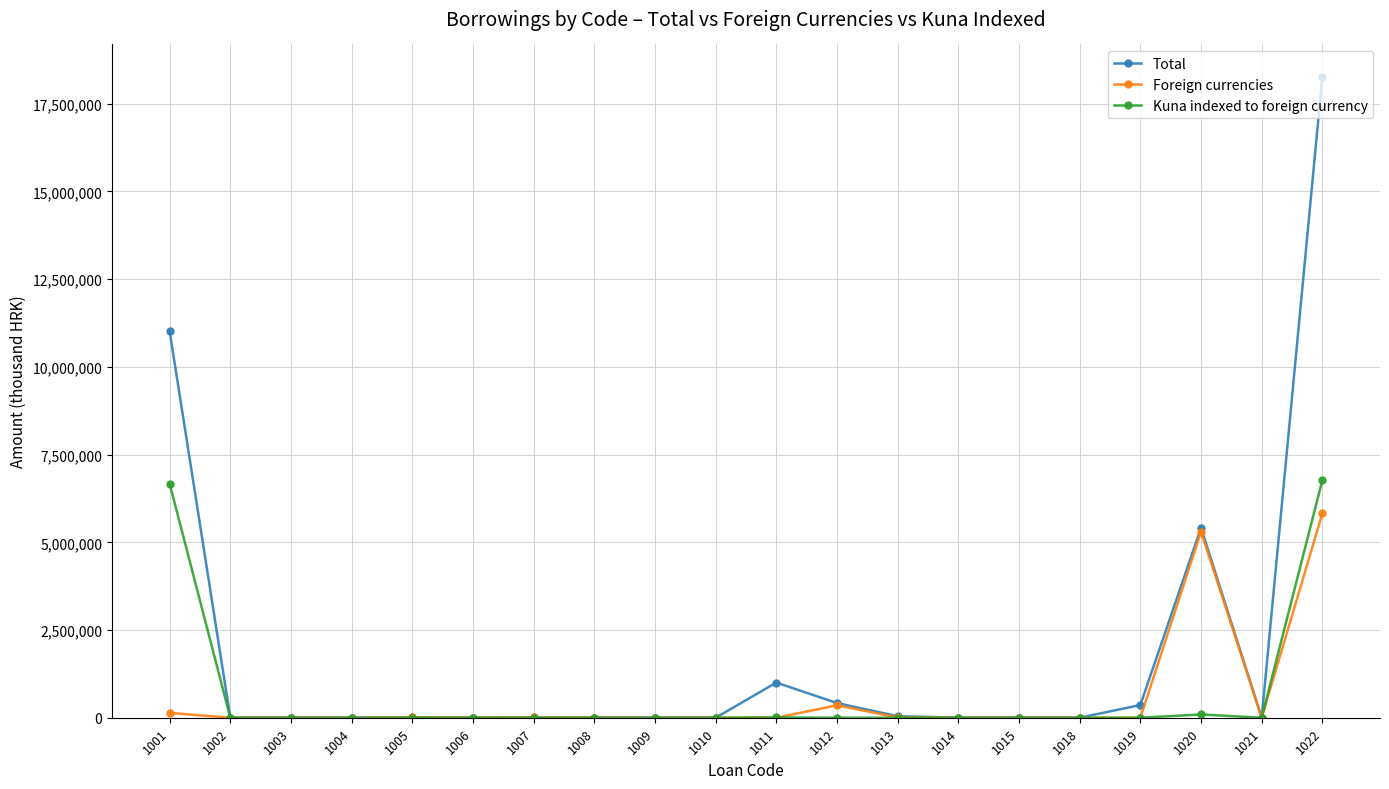

What is the maximum value for Total?

18275902